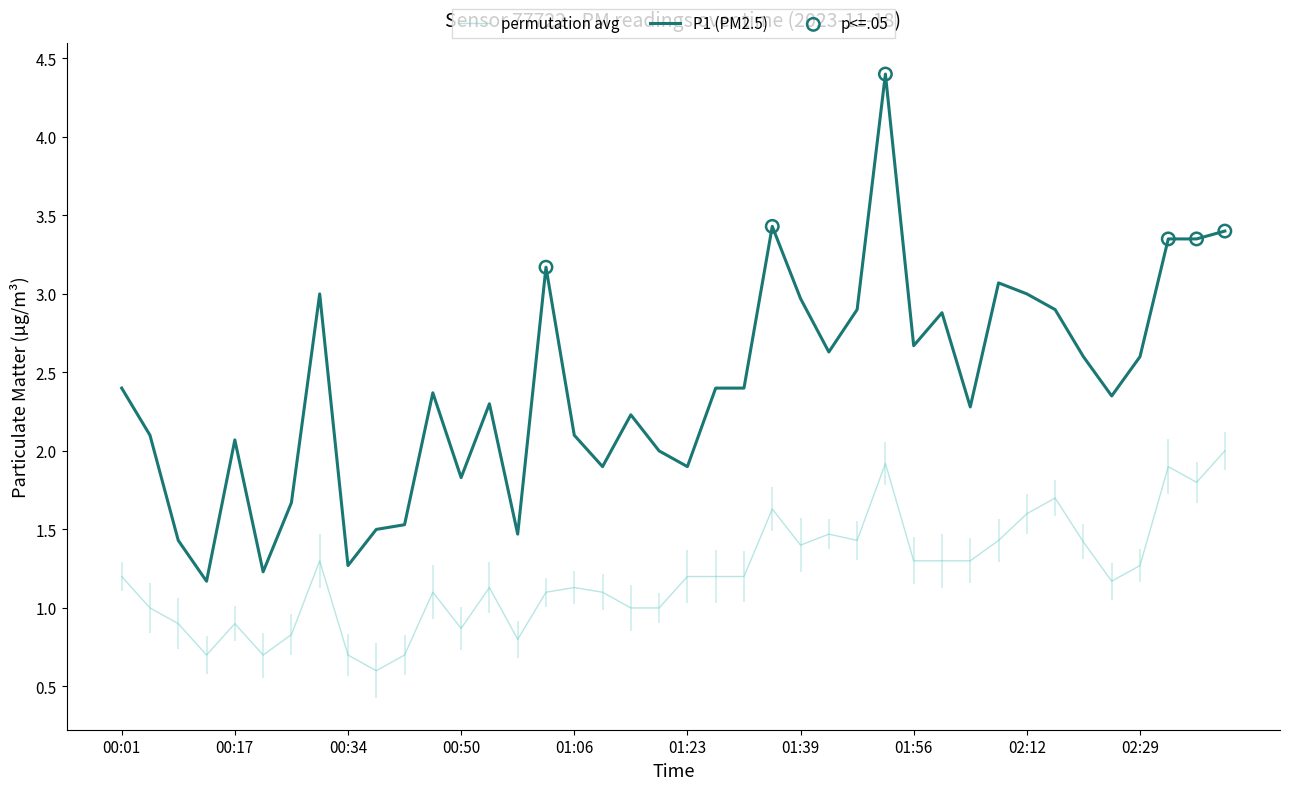

At which category is the sum across all series the highest?

01:51